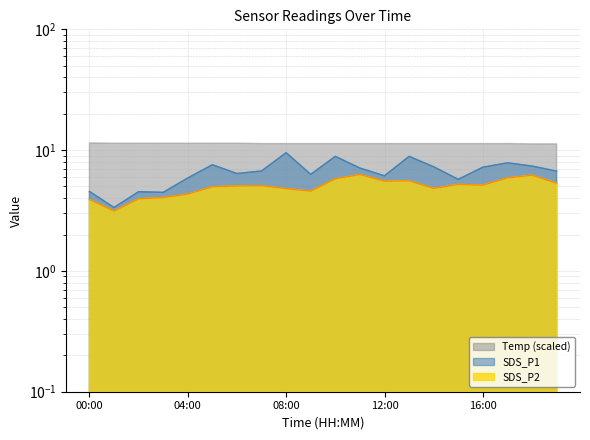

Is the value of SDS_P1 at 11:00 greater than the value of SDS_P2 at 12:00?

Yes